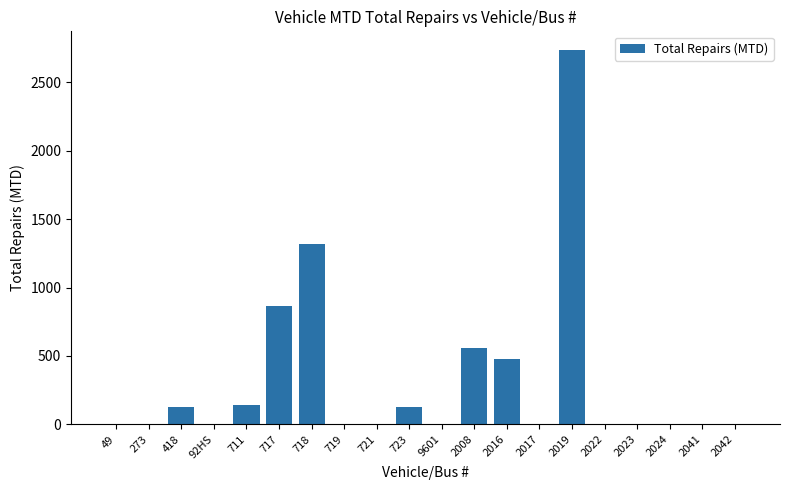

The chart shows a value of 0 at 2024. True or false?

True